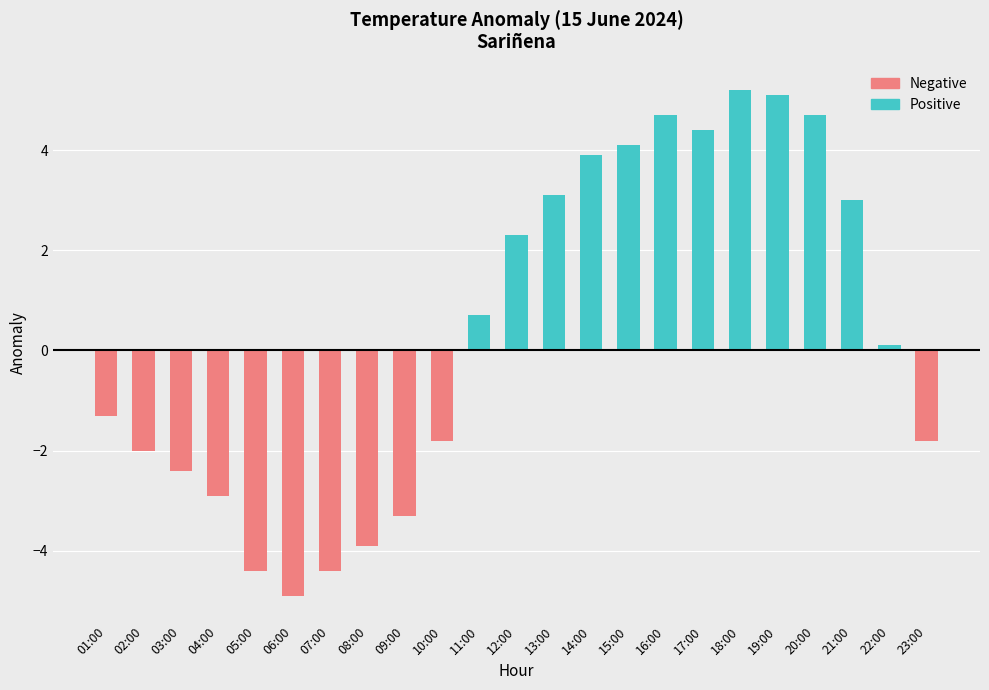

The value of Negative at 19:00 is -2.8. True or false?

False